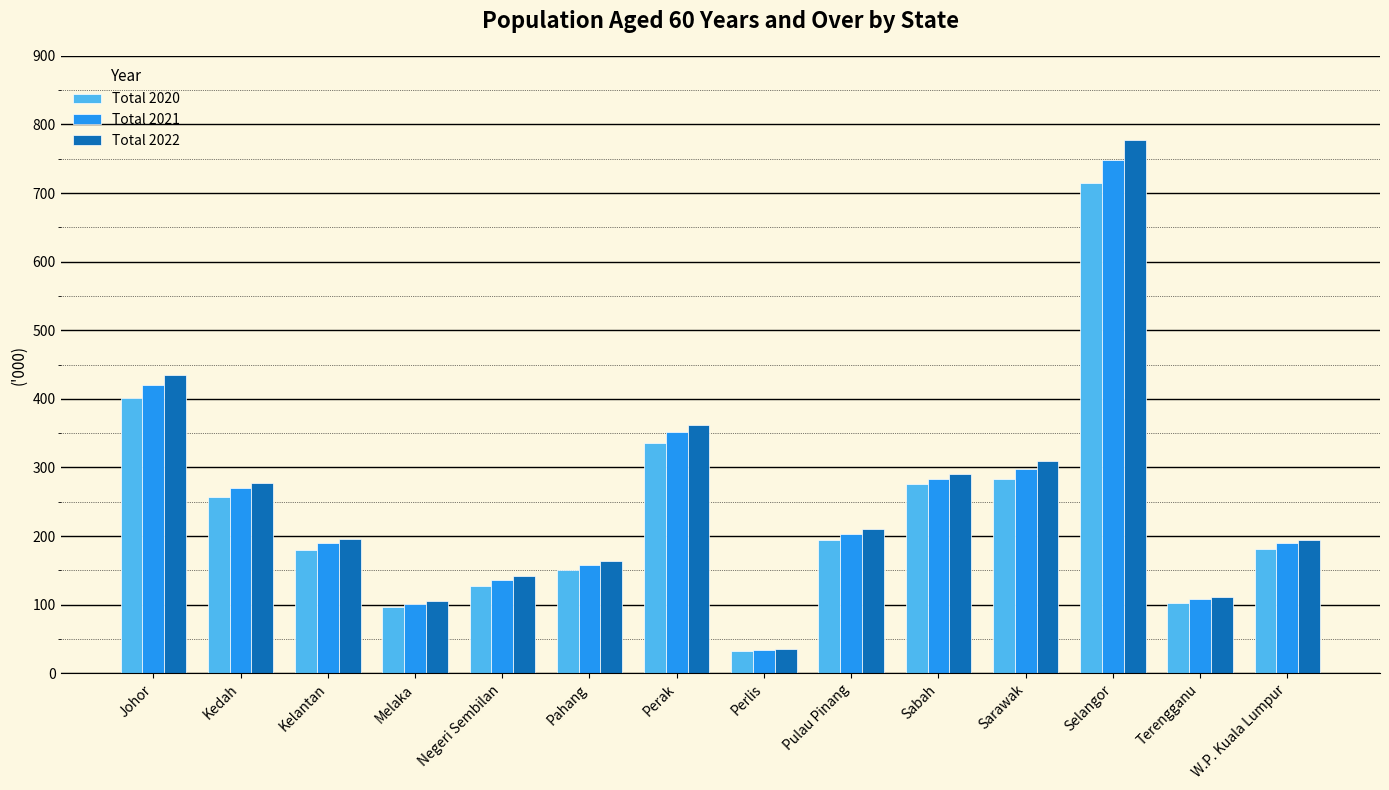

What is the value of the Total 2022 bar at the 14th from the left?

195.0